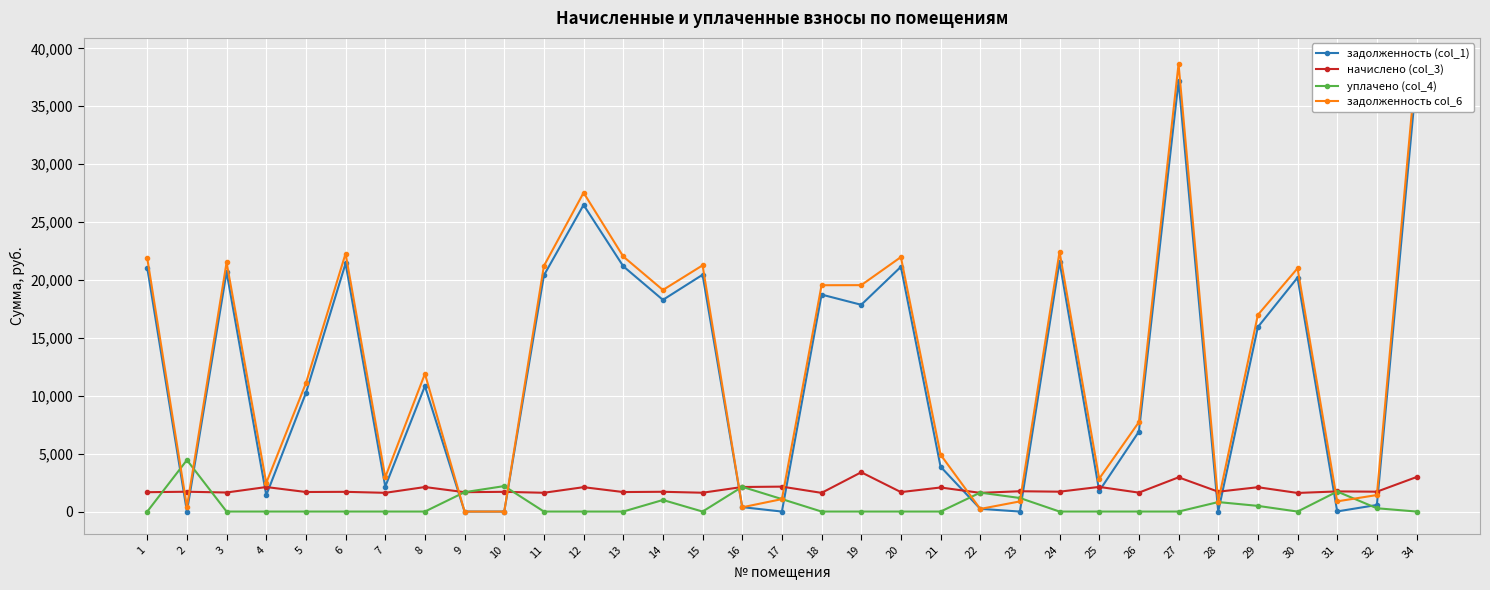

What is the difference between the highest and lowest values at 29?

16492.5